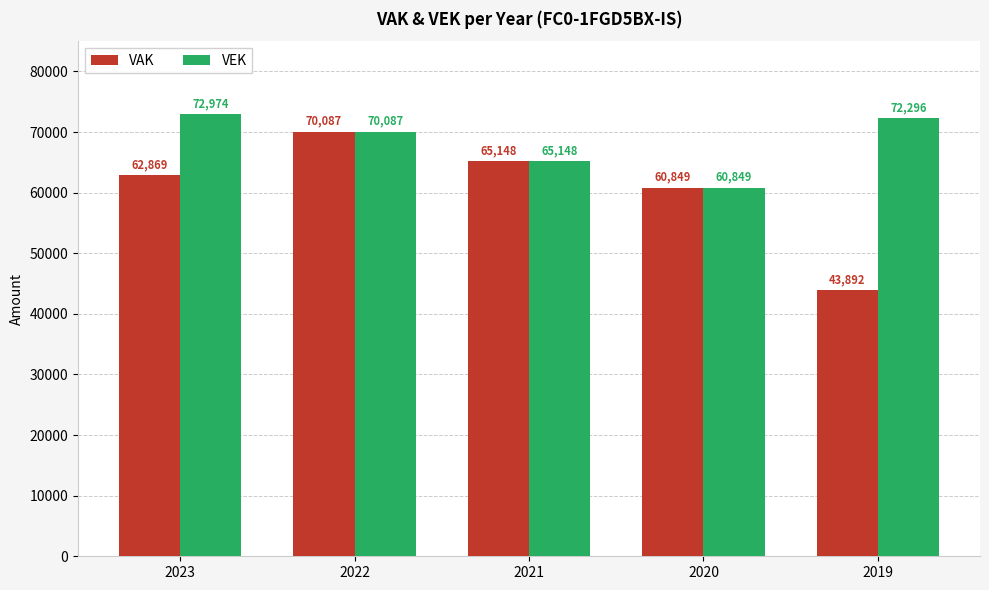

At which label does VEK first exceed 70087?

2023